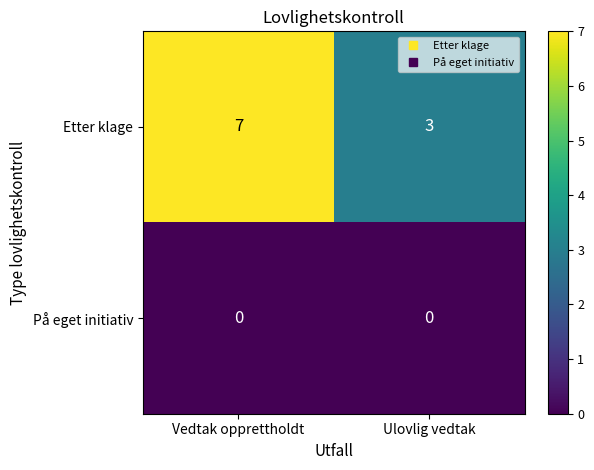

Is it true that På eget initiativ equals 0 at Vedtak opprettholdt?

True